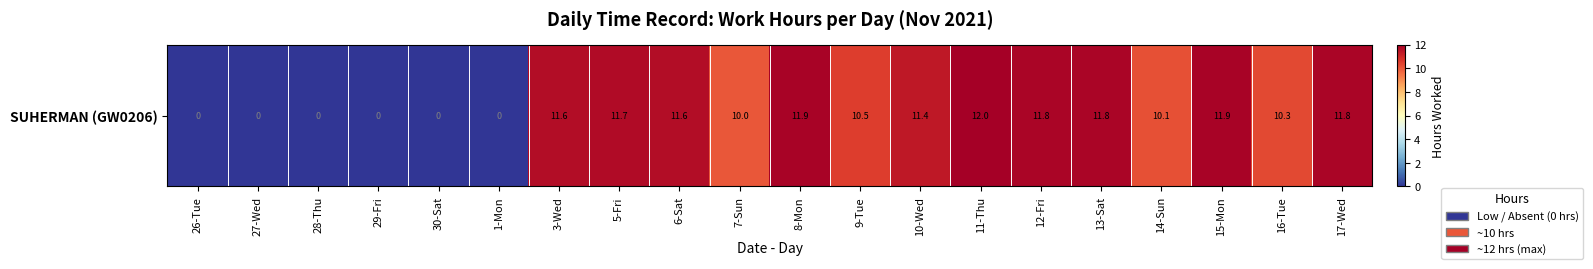

Count the number of data series in this chart.

1